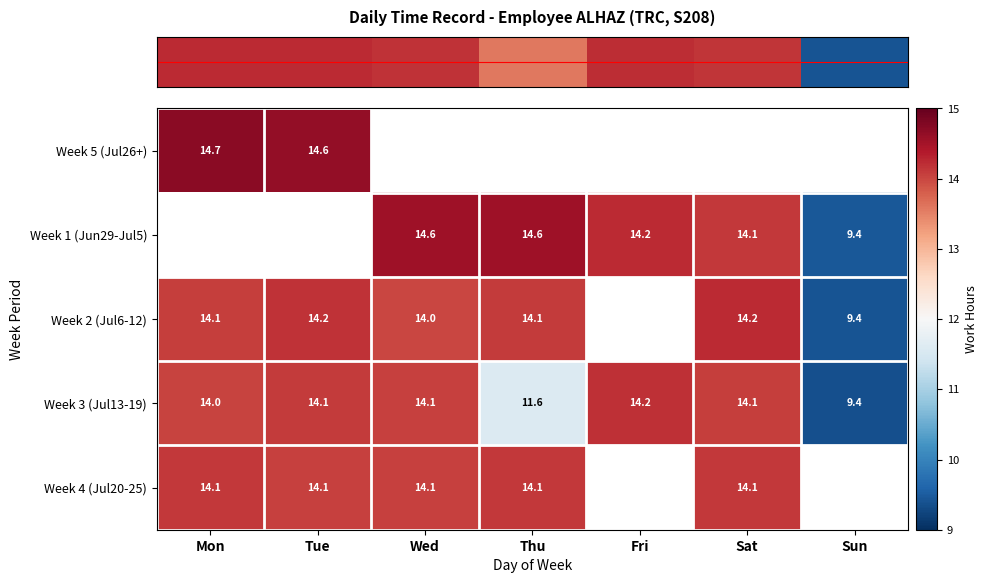

How many categories are shown in the chart?

7